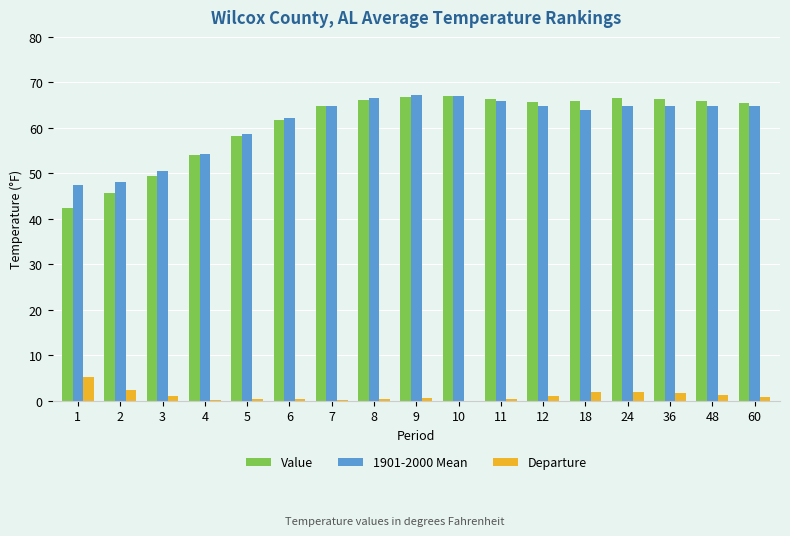

How many categories are shown in the chart?

17